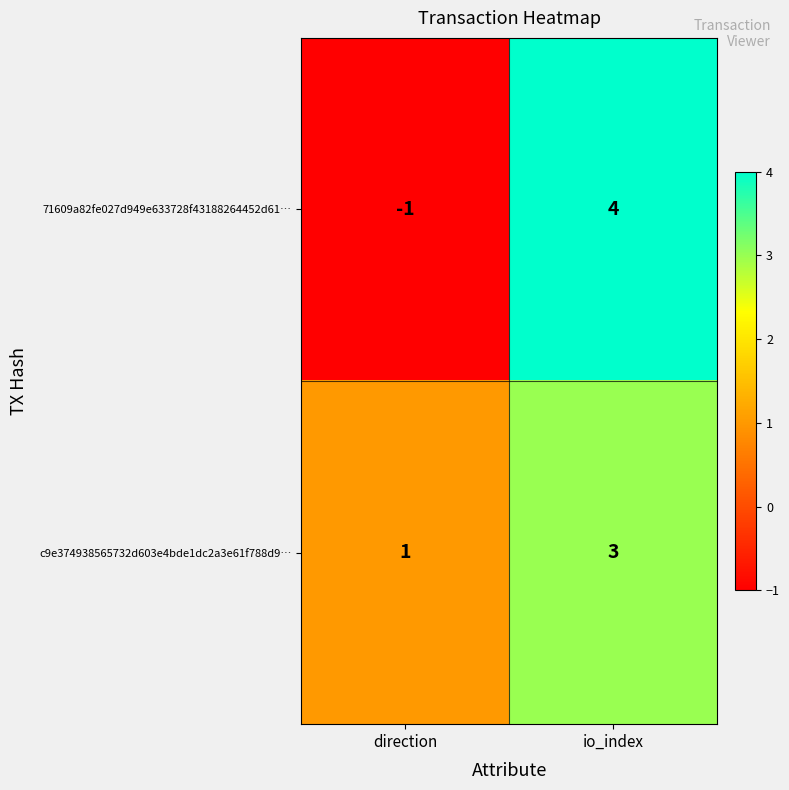

What is the sum of all 71609a82fe027d949e633728f43188264452d61… values?

3